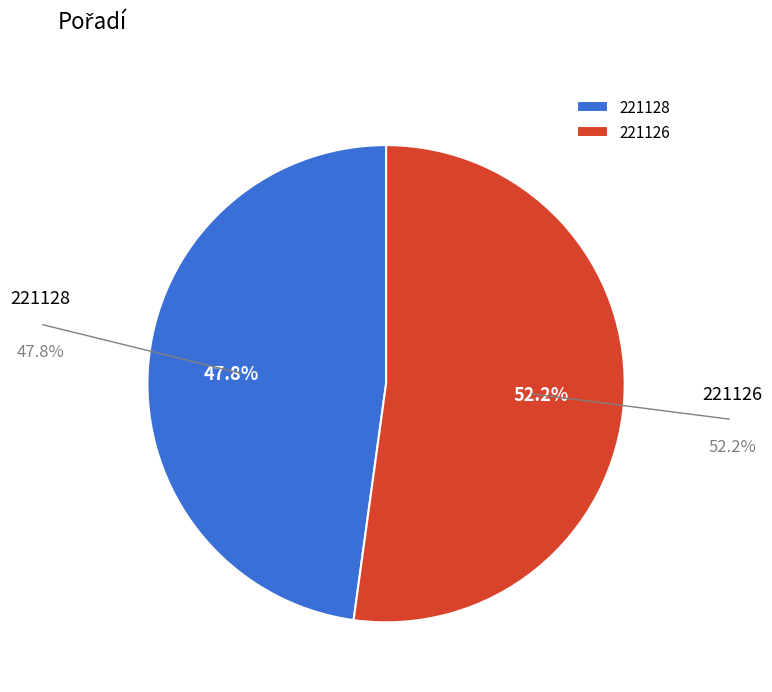

What is the largest slice in the pie chart?

221126